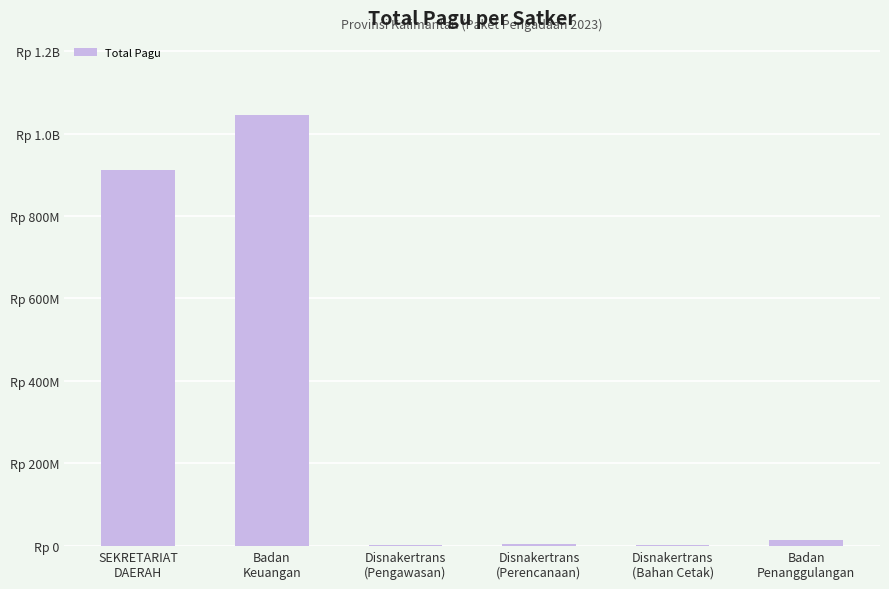

What is the value of the 5th bar from the left?

2679226